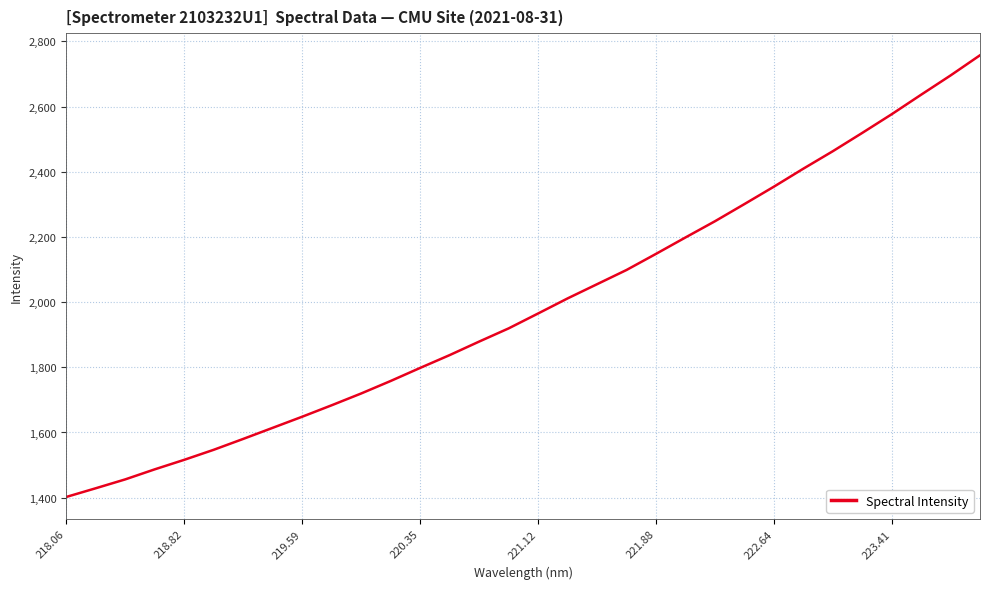

What is the greatest value displayed?

2757.5